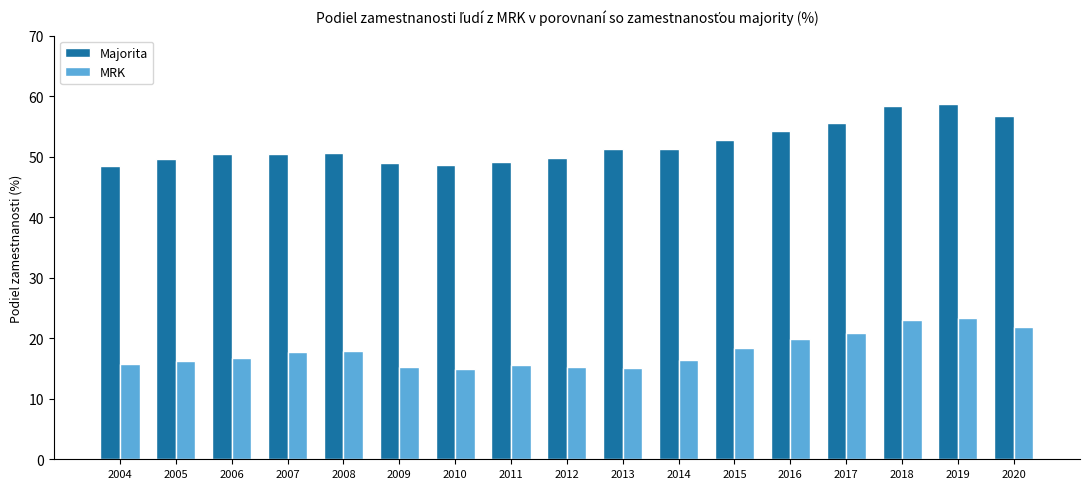

Which series has the largest range (max minus min)?

Majorita